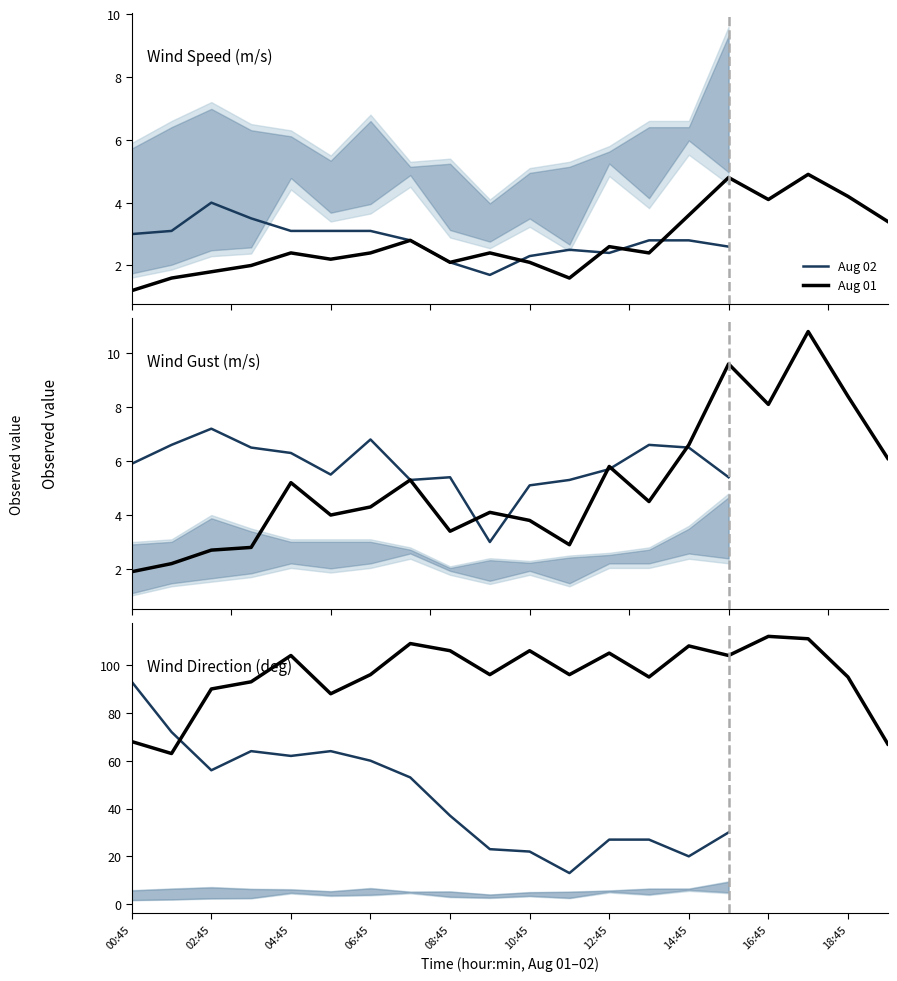

What is the maximum value for wind speed(m/sec)?

4.9